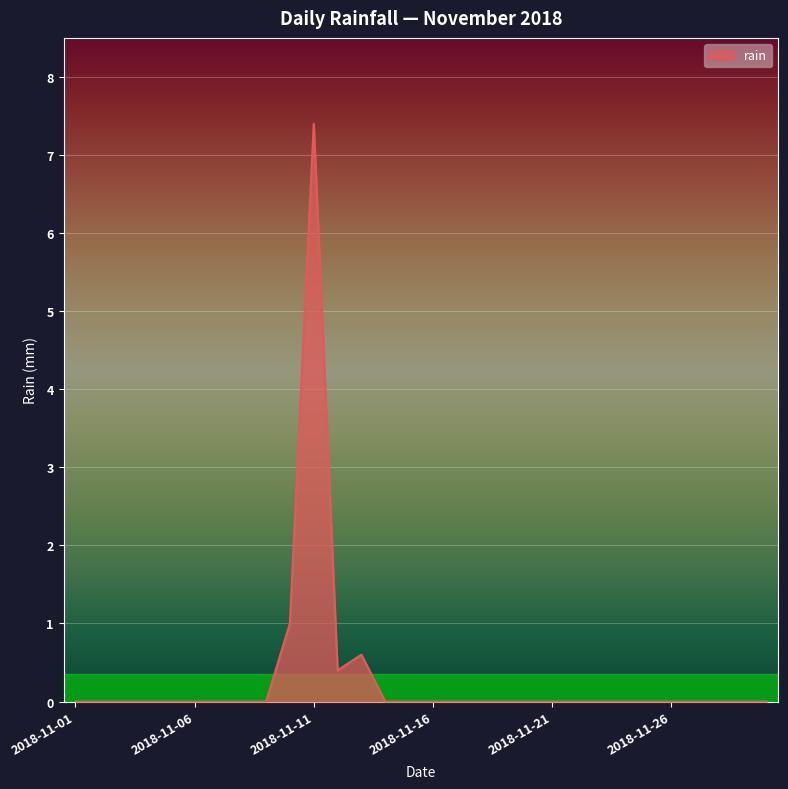

What is the difference between the maximum and minimum values?

7.4